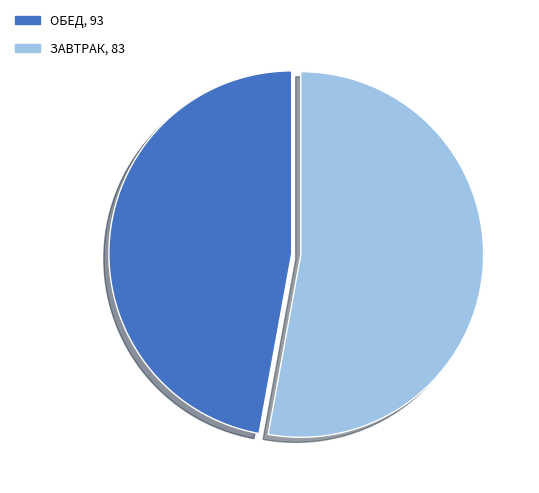

Count the number of slices in the pie.

2